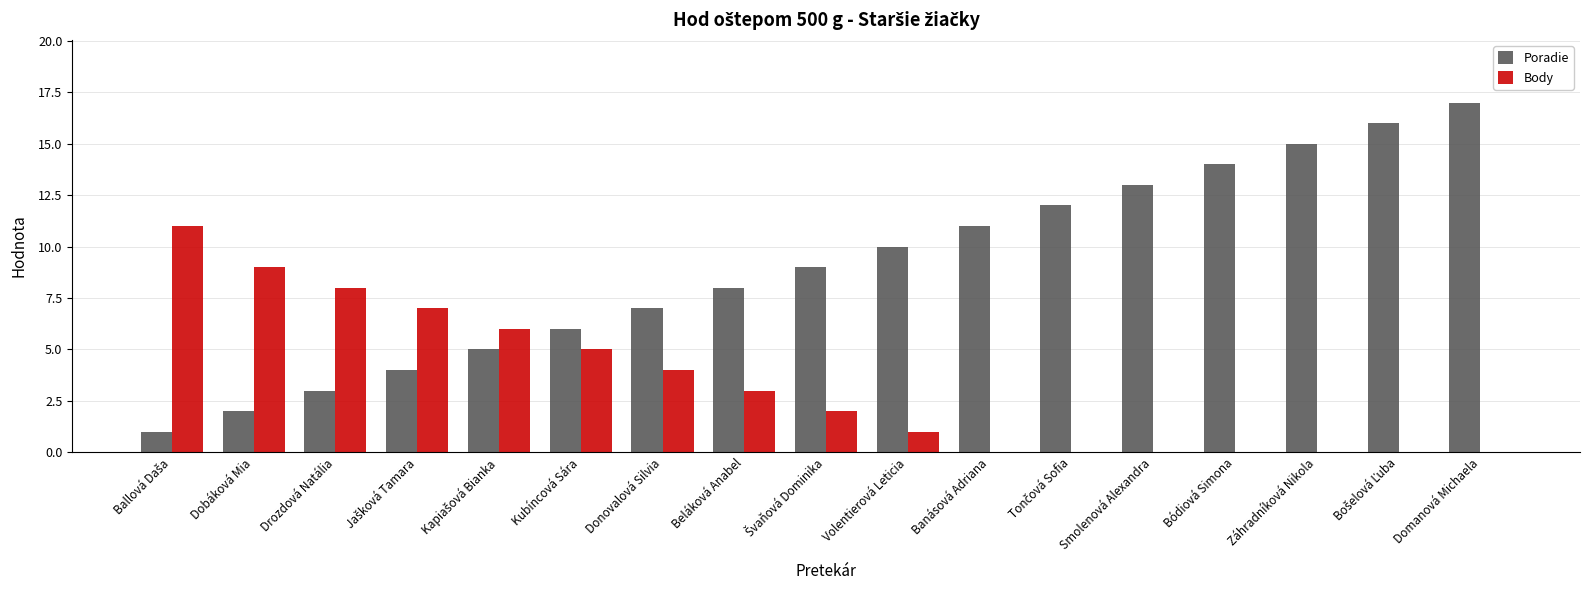

What is the maximum value shown in the chart?

17